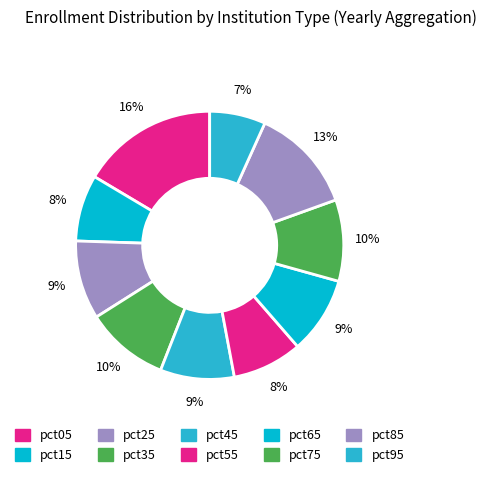

How many segments does this pie chart have?

10